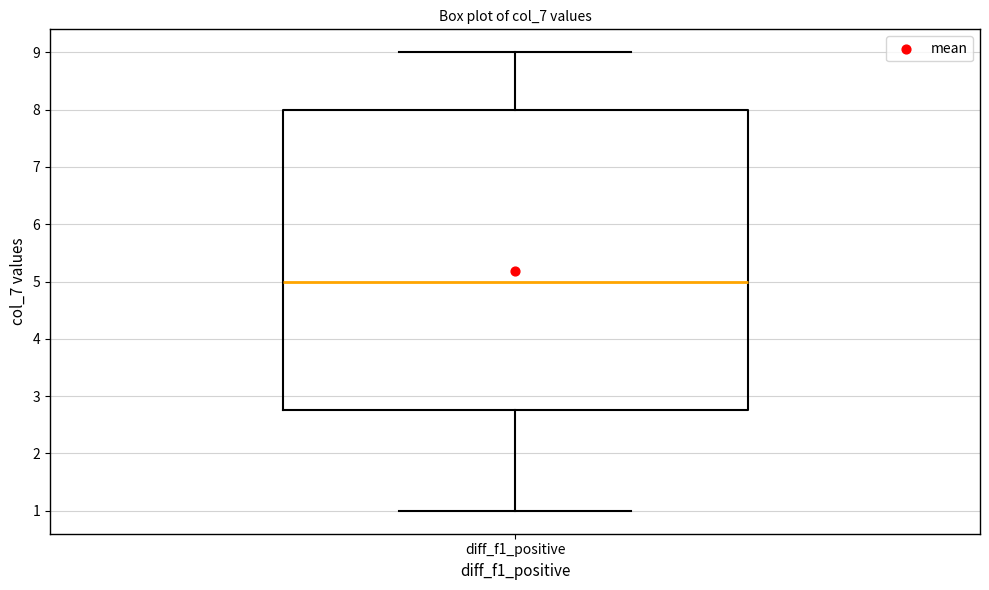

Transcribe this box plot: give where the median line is, the range the box spans, and where the two whiskers end, as read against the y-axis. The values are not printed on the chart, so give them approximately, as read against the axis.

median 5.0, box 2.8 to 8.0, whiskers 1.0 to 9.0